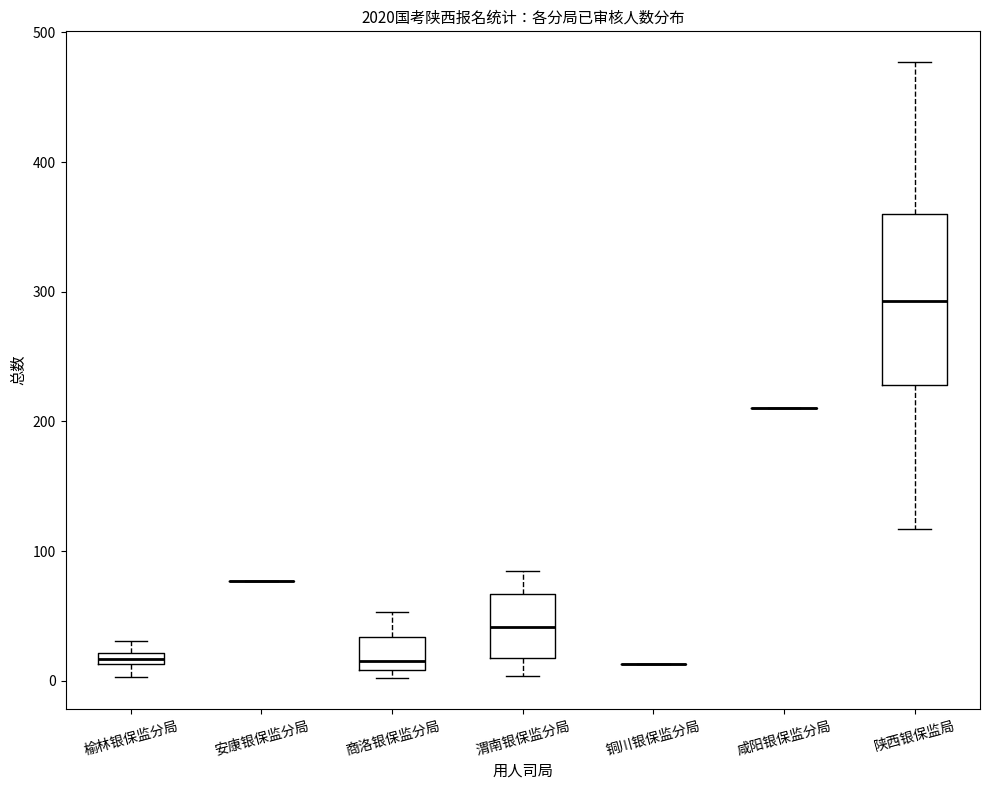

Where is the upper edge of the box for 榆林银保监分局 on the y-axis? The values are not printed on the chart, so give them approximately, as read against the axis.

20